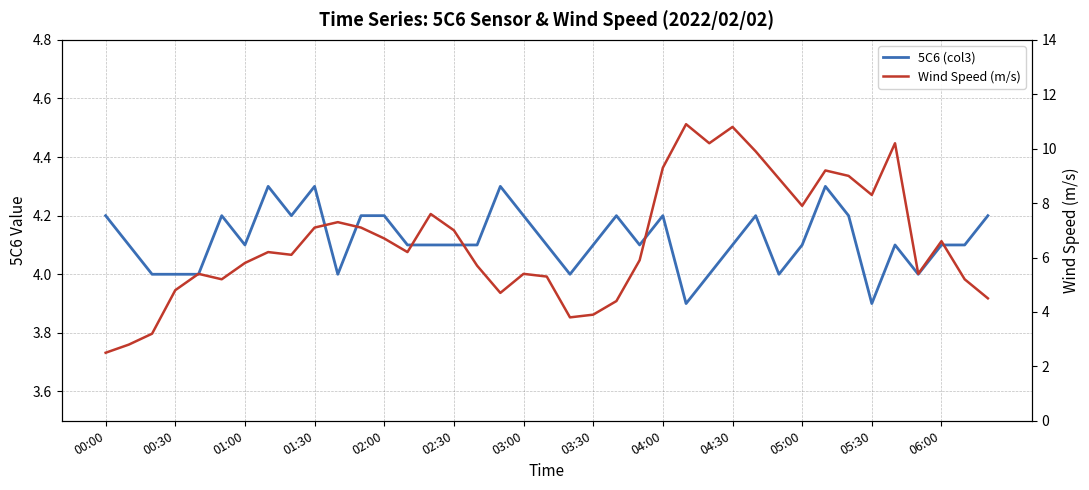

Rank the series by their maximum value, from lowest to highest.

5C6 (col3), Wind Speed (m/s)